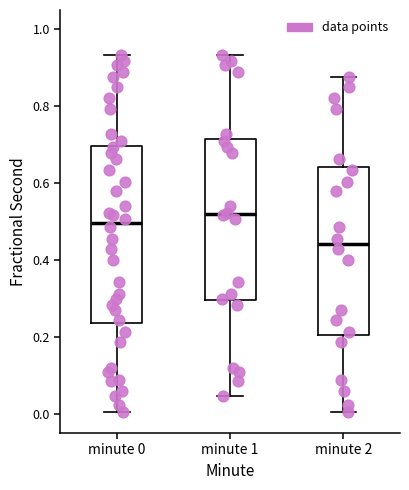

Which box's median line is the lowest?

minute 2